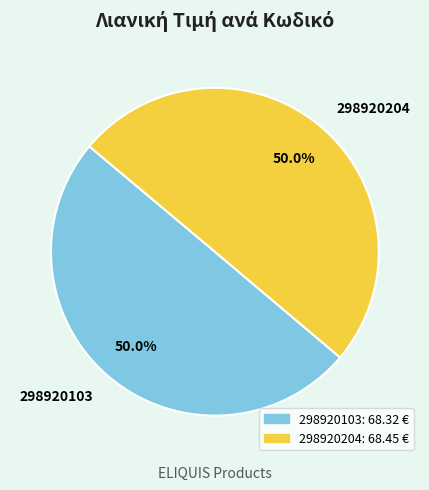

To the nearest percent, what is the average slice percentage?

50%